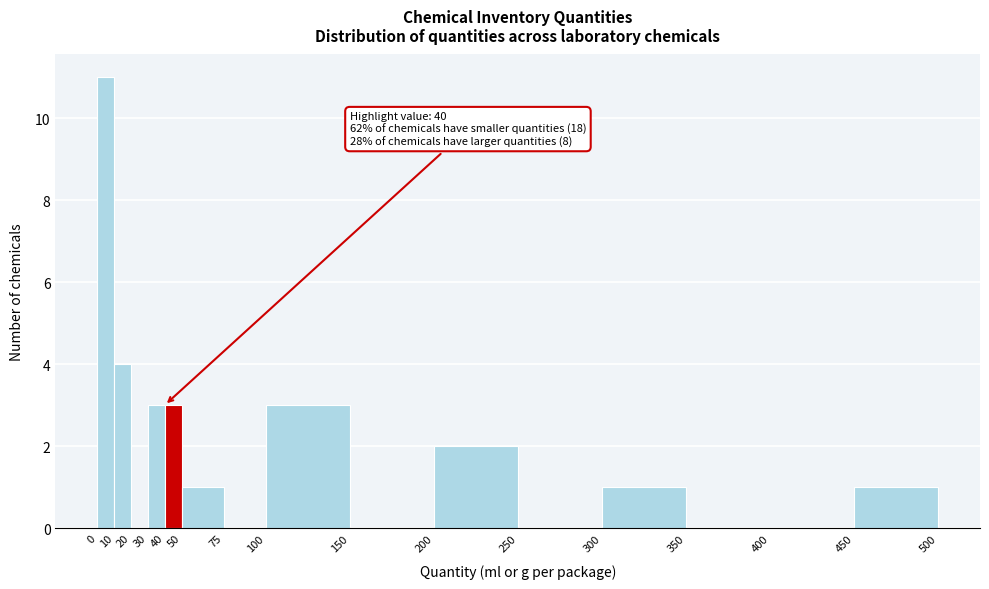

Over which range of the x-axis is the bar tallest?

0 to 10